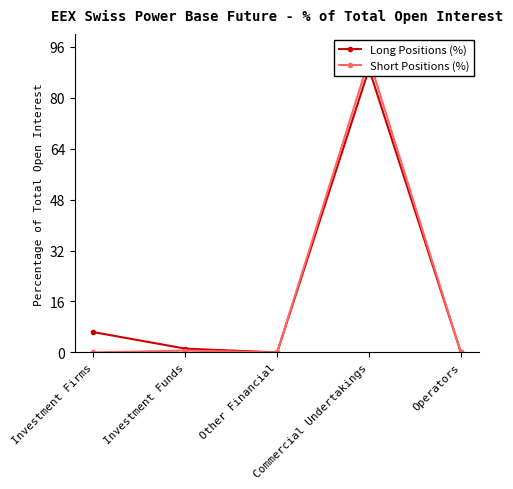

Reading left to right, what are all the values shown in this chart?

Long Positions (%): Investment Firms=6.4	Investment Funds=1.2	Other Financial=0.0	Commercial Undertakings=89.1	Operators=0.0
Short Positions (%): Investment Firms=0.0	Investment Funds=0.6	Other Financial=0.0	Commercial Undertakings=92.0	Operators=0.0